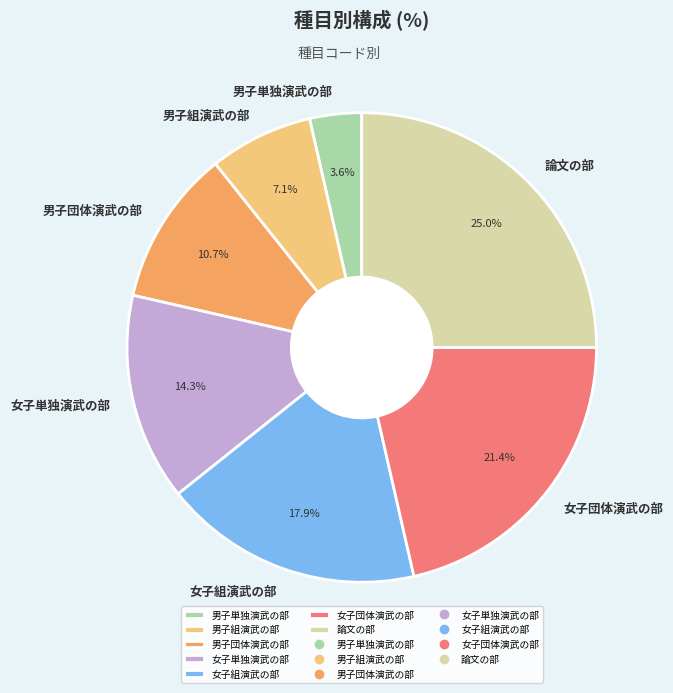

True or false: 女子組演武の部 accounts for 8% of the total.

False